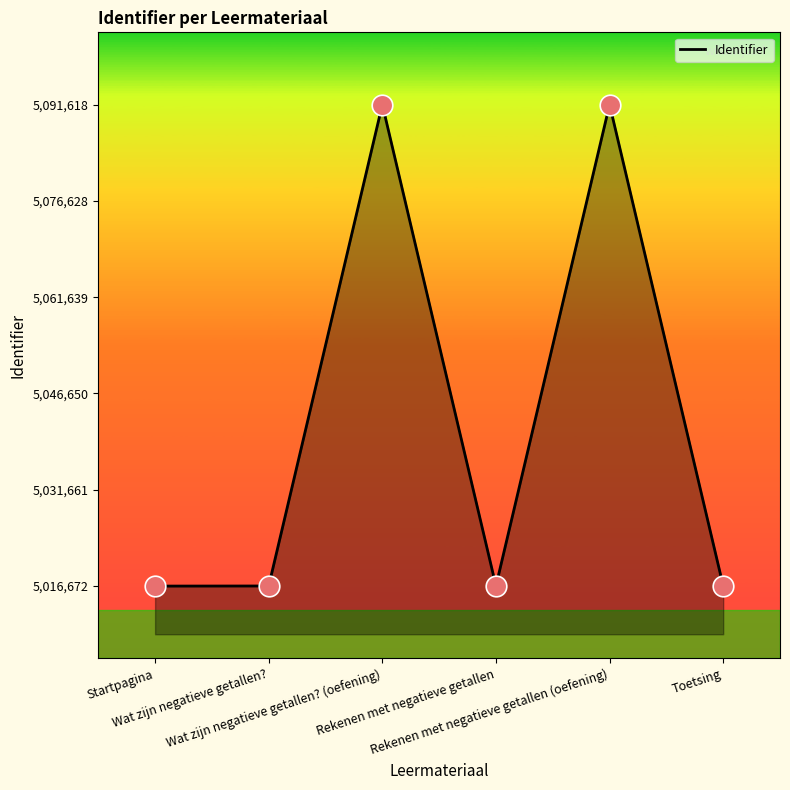

True or false: there are more than 2 points higher than both neighbors.

False